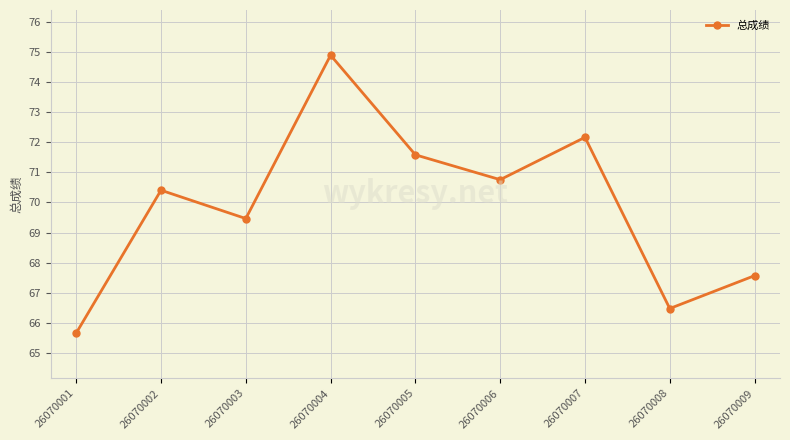

True or false: the data has more than 1 interior local peaks.

True